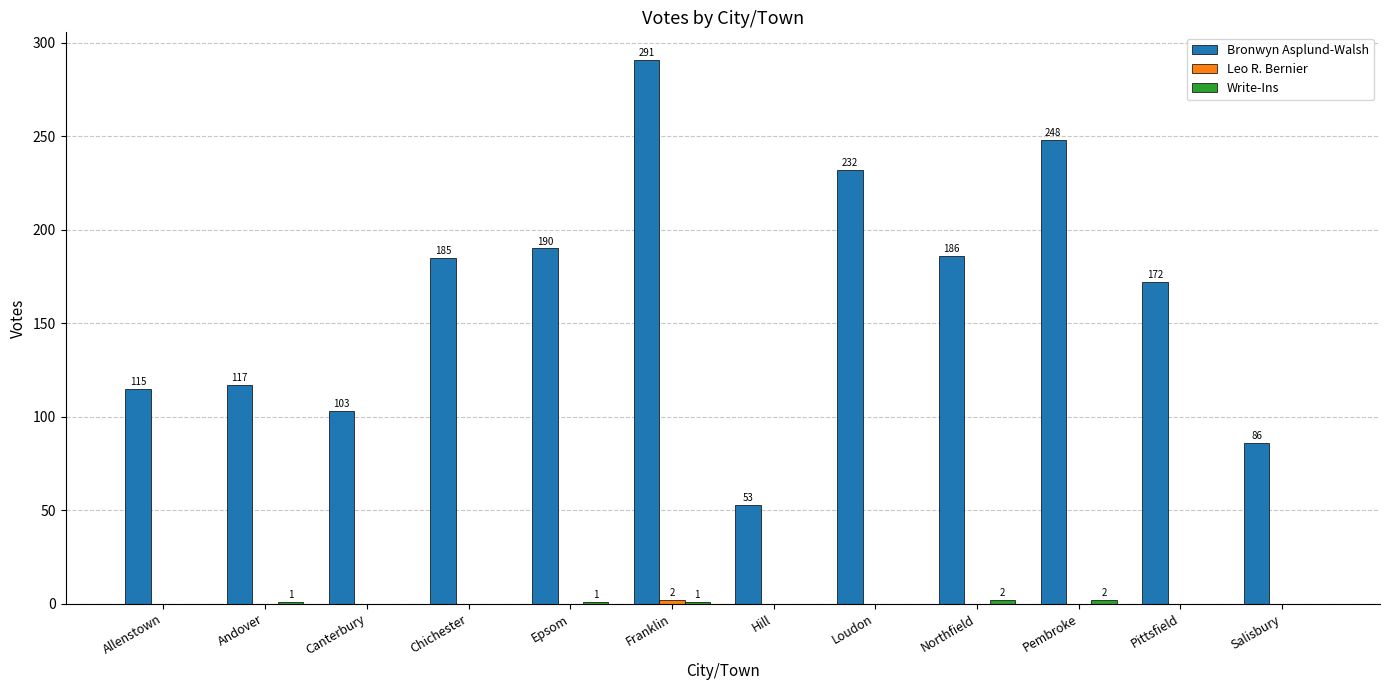

What is the average value of the Bronwyn Asplund-Walsh series?

165